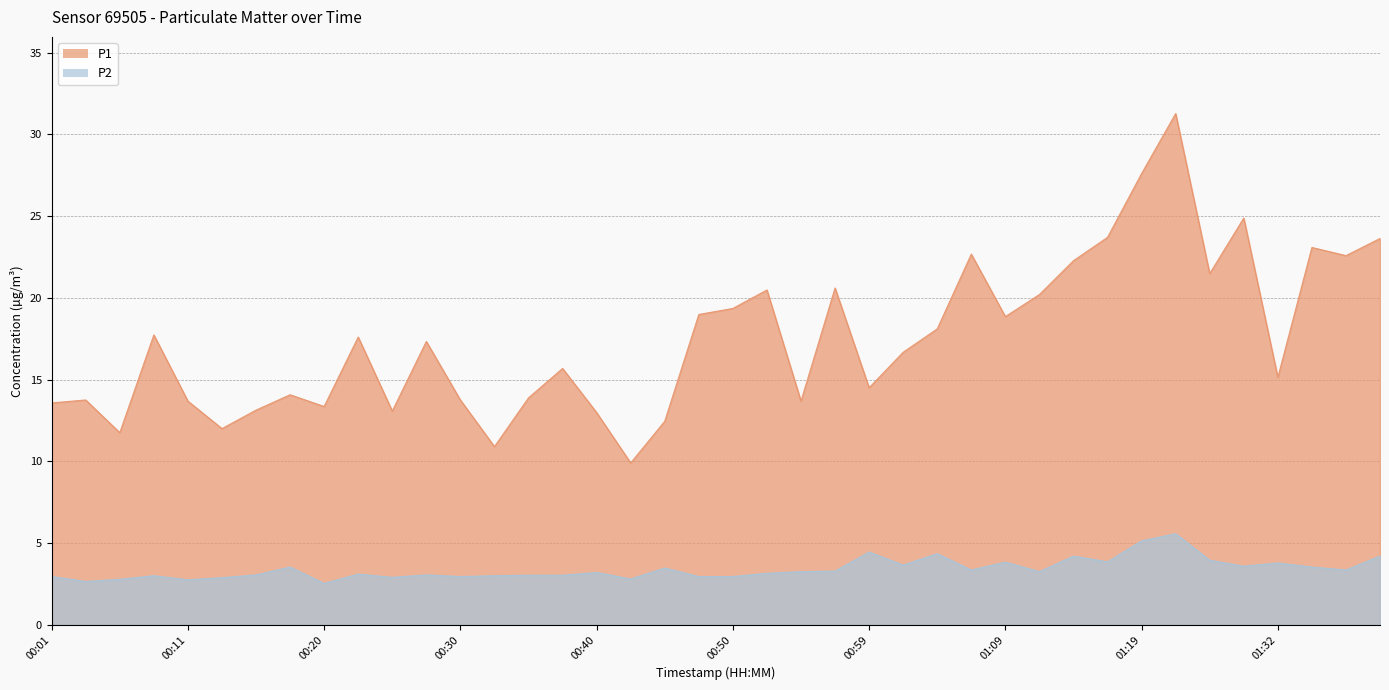

True or false: P1 and P2 cross at least once.

False